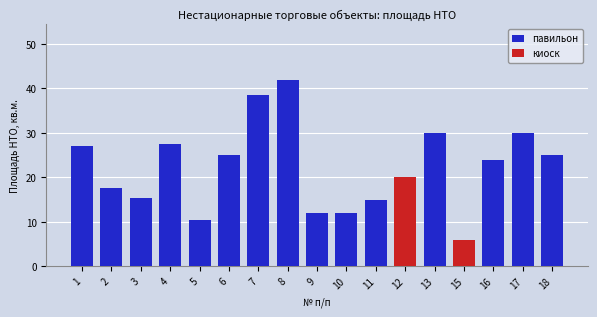

What is the maximum value for павильон?

41.9